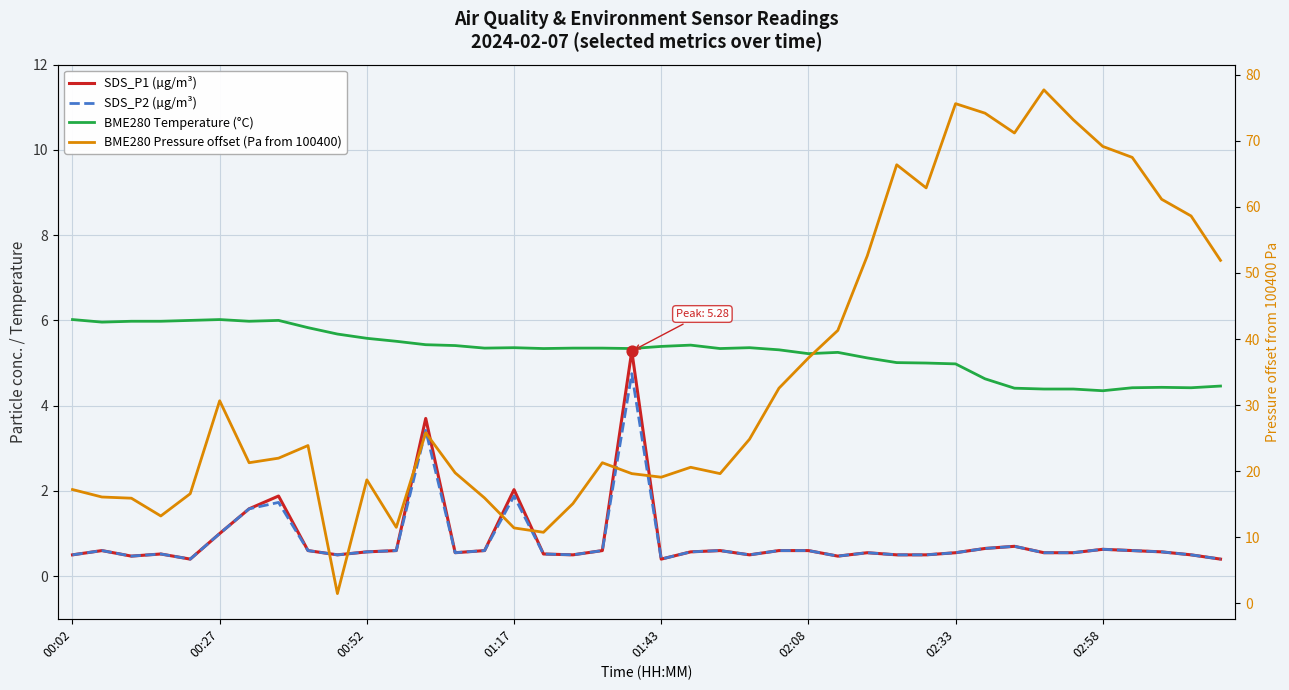

Is the value of SDS_P1 (µg/m³) at 25 greater than the value of BME280 Temperature (°C) at 18?

No